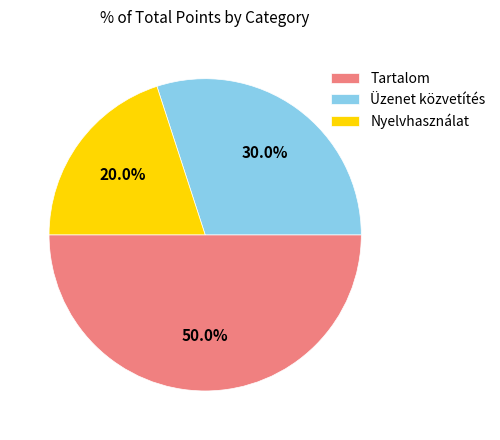

Rank the categories by value from highest to lowest.

Tartalom, Üzenet közvetítés, Nyelvhasználat